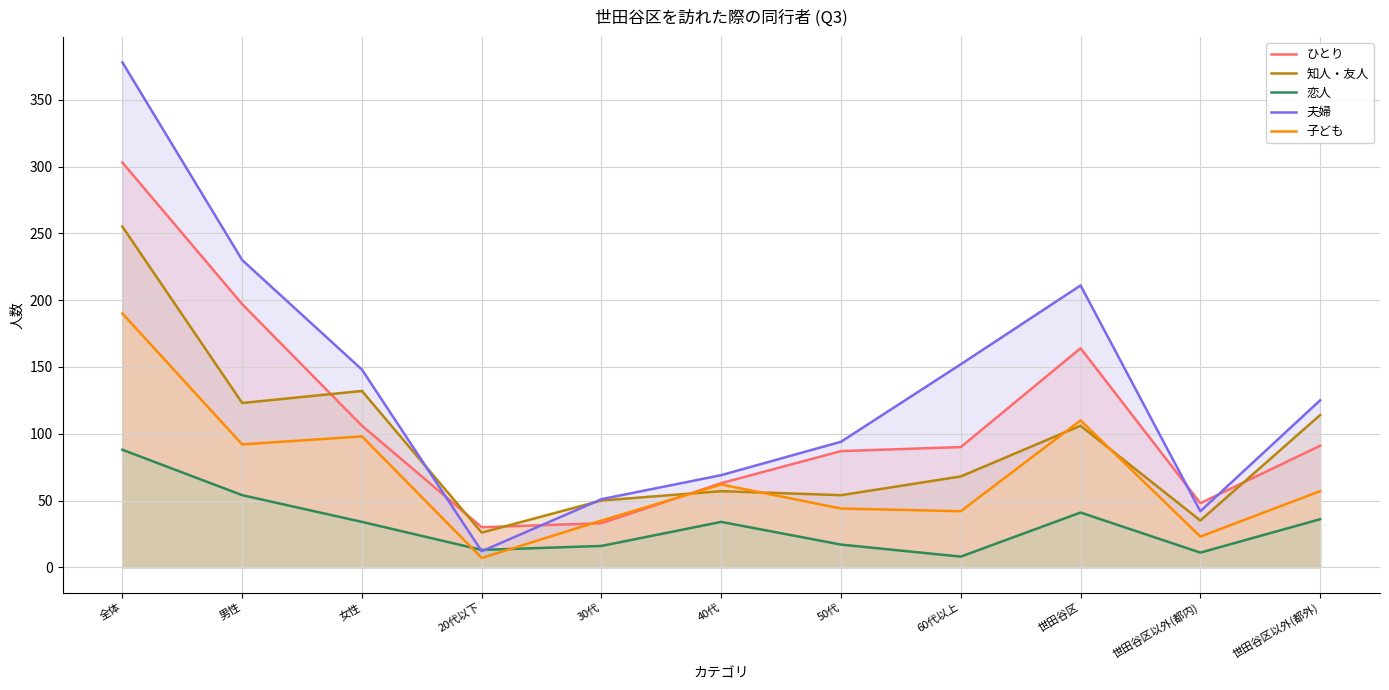

How many interior local valleys does the 恋人 series have?

3